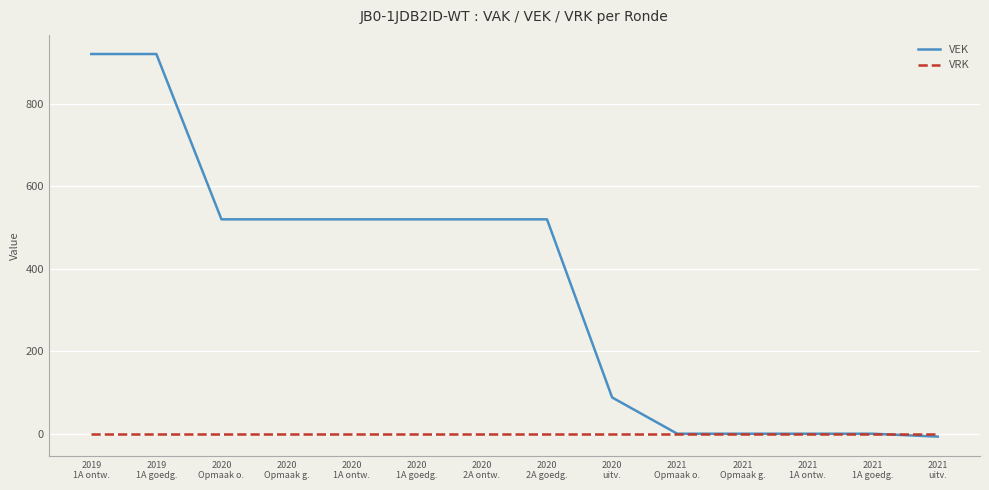

What is the total value across all series at 2019
1A goedg.?

921